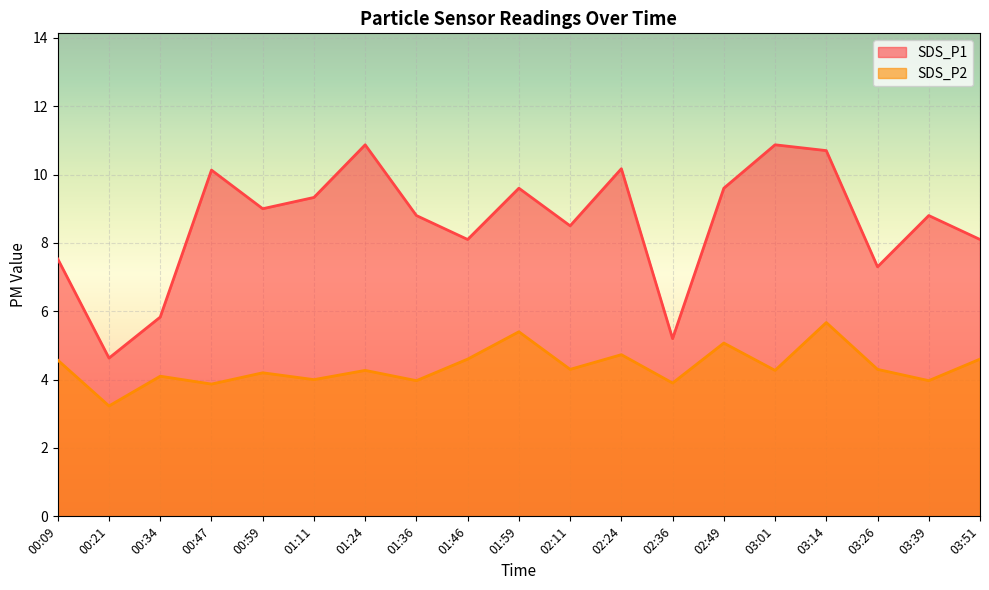

What is the minimum value shown in the chart?

3.2